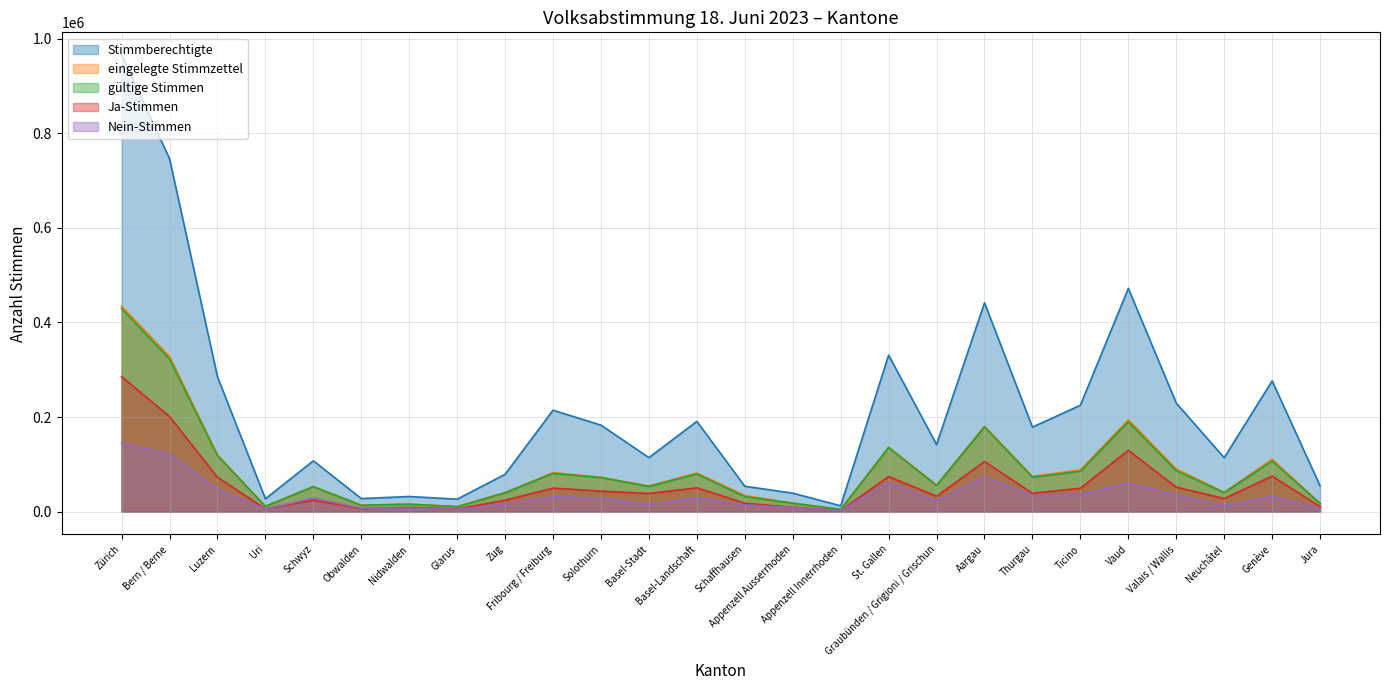

True or false: gültige Stimmen has a value of 80849 at Fribourg / Freiburg.

True